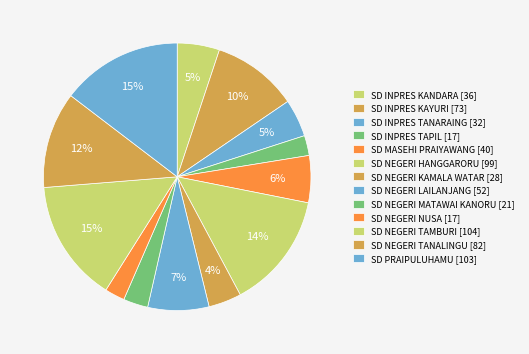

Between SD NEGERI TANALINGU and SD INPRES TANARAING, which is larger?

SD NEGERI TANALINGU